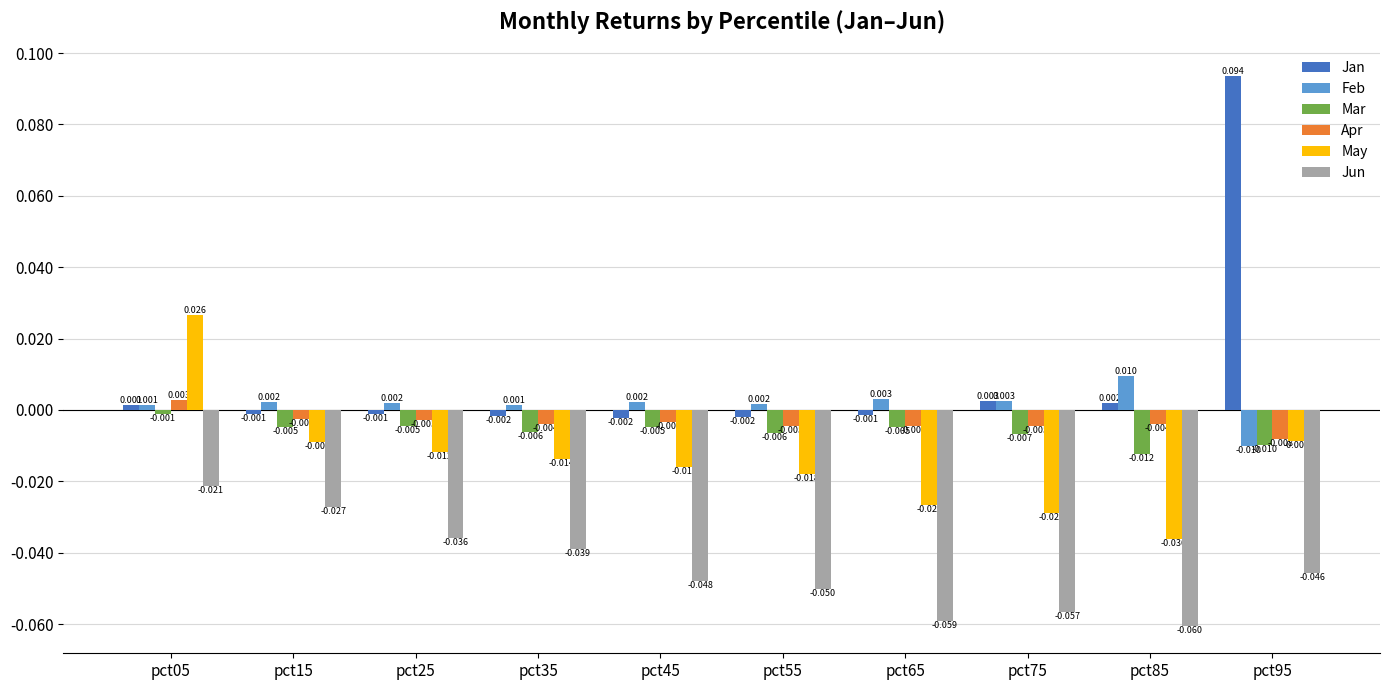

How many values in the Apr series exceed 0?

1